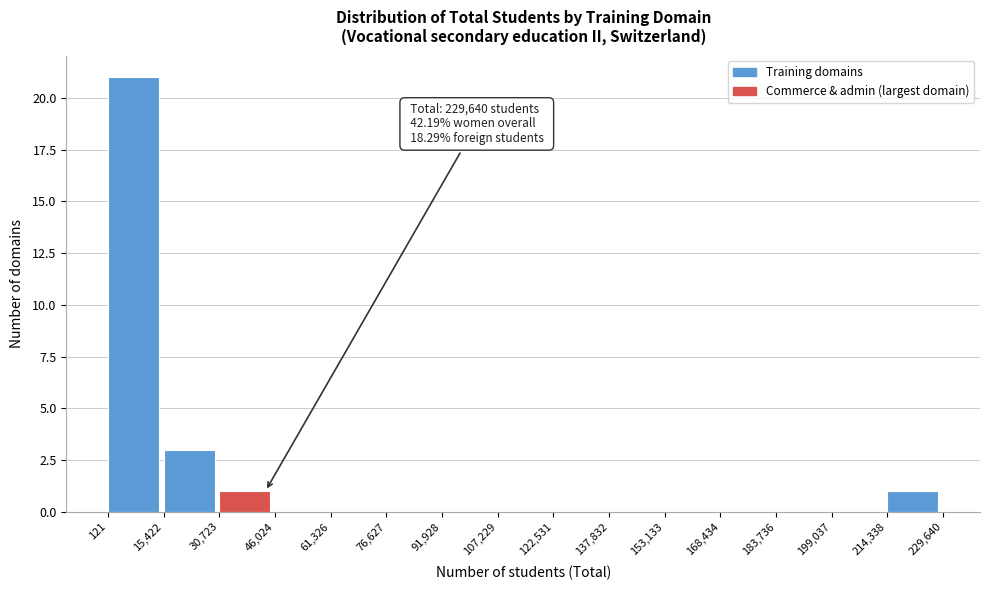

Which range on the x-axis has the tallest bar?

121 to 15,422